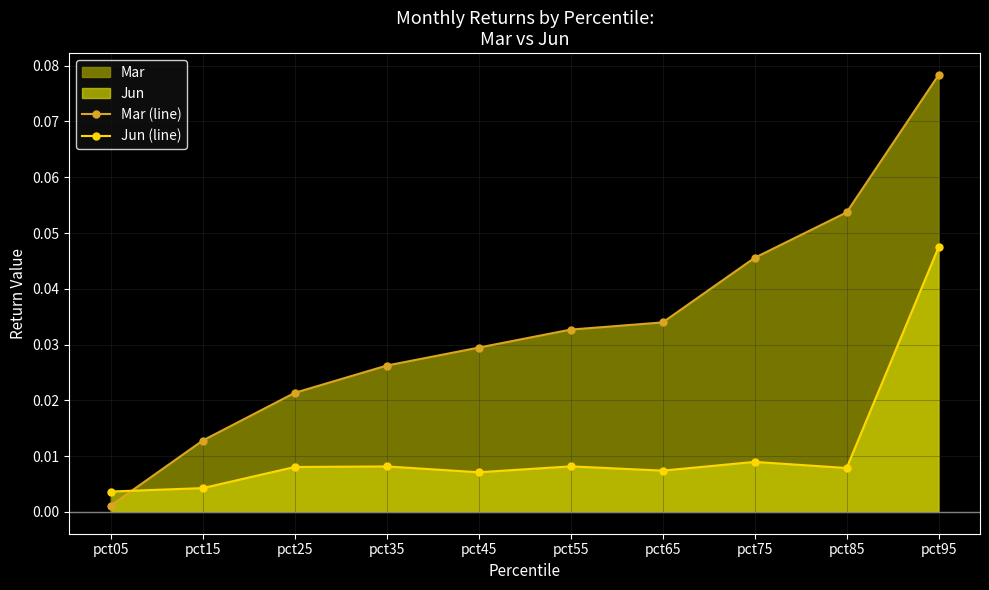

Reading left to right, list all the values displayed in this chart.

Mar (line): pct05=0.0	pct15=0.0	pct25=0.0	pct35=0.0	pct45=0.0	pct55=0.0	pct65=0.0	pct75=0.0	pct85=0.1	pct95=0.1
Jun (line): pct05=0.0	pct15=0.0	pct25=0.0	pct35=0.0	pct45=0.0	pct55=0.0	pct65=0.0	pct75=0.0	pct85=0.0	pct95=0.0